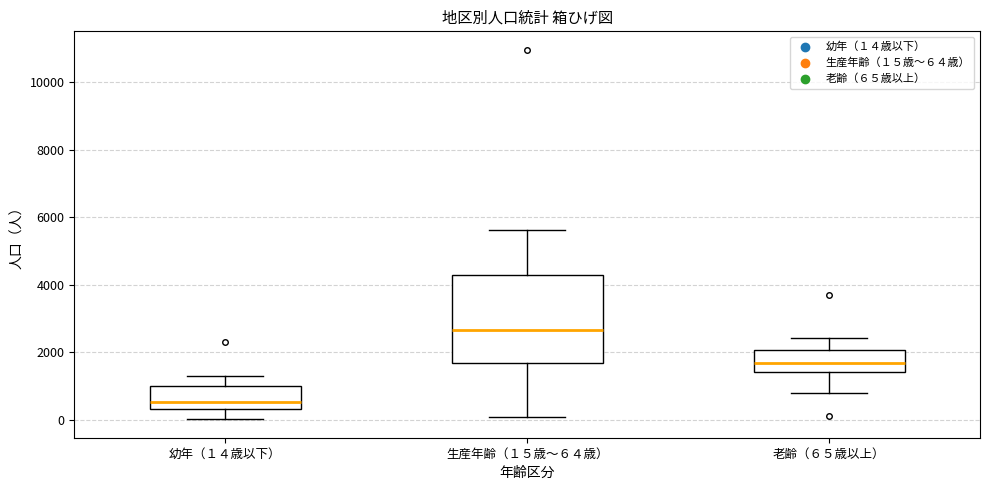

Where is the upper edge of the box for 老齢（６５歳以上） on the y-axis? The values are not printed on the chart, so give them approximately, as read against the axis.

2000